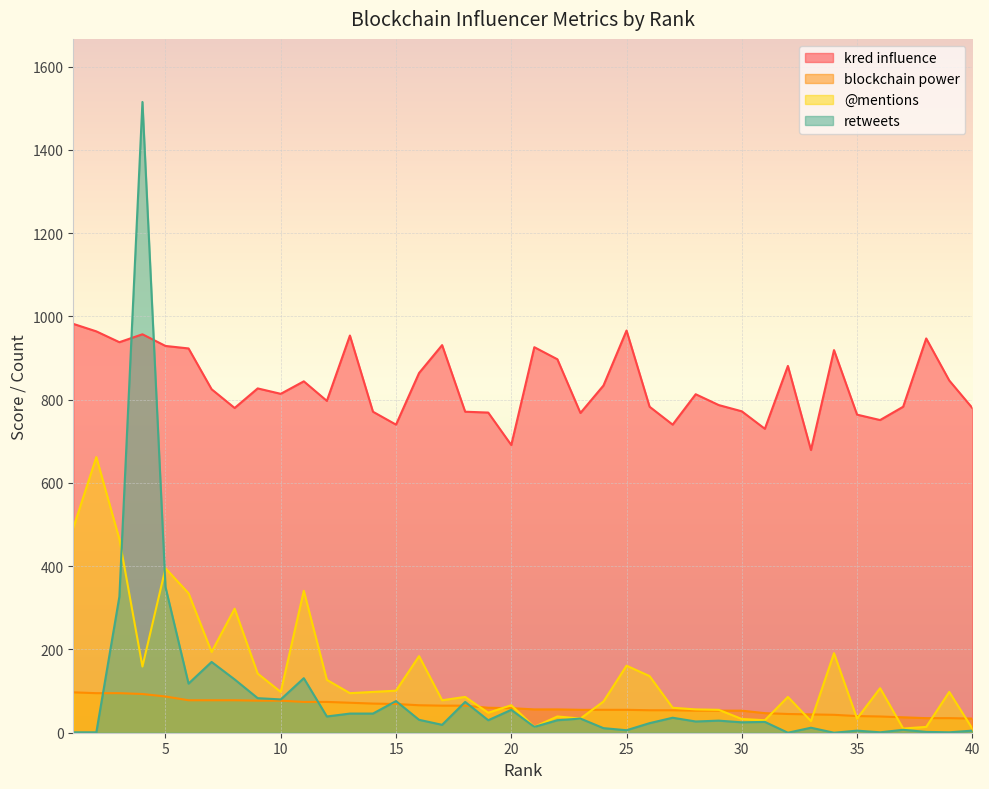

True or false: retweets has a value of 52 at 27.

False